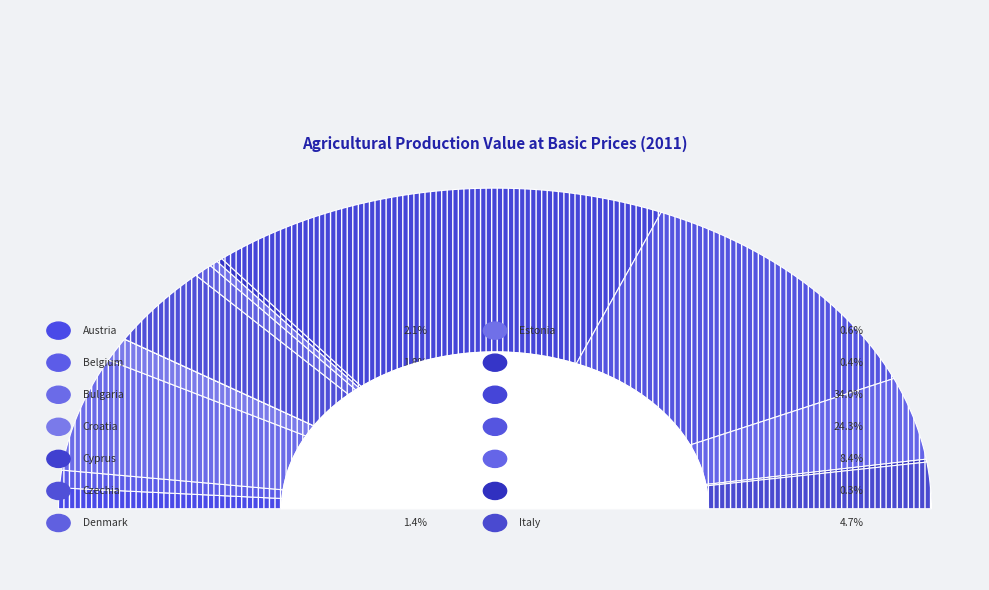

Which has a higher value, Czechia or Estonia?

Czechia